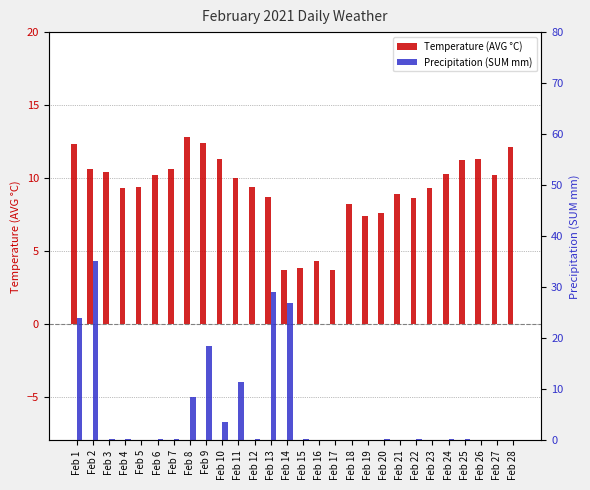

Reading right to left, transcribe all the data shown in this chart.

Temperature (AVG °C): 12.1	10.2	11.3	11.2	10.3	9.3	8.6	8.9	7.6	7.4	8.2	3.7	4.3	3.8	3.7	8.7	9.4	10.0	11.3	12.4	12.8	10.6	10.2	9.4	9.3	10.4	10.6	12.3
Precipitation (SUM mm): 0.0	0.0	0.0	0.2	0.2	0.0	0.2	0.0	0.2	0.0	0.0	0.0	0.0	0.2	27.0	29.0	0.2	11.4	3.6	18.4	8.6	0.2	0.2	0.0	0.2	0.2	35.2	24.0